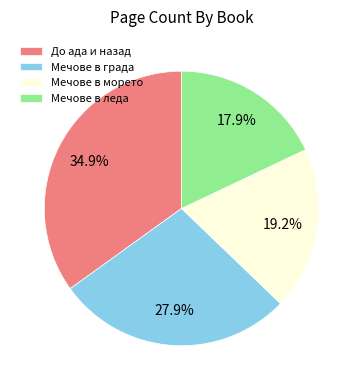

Is it true that До ада и назад is 28% of the pie?

False